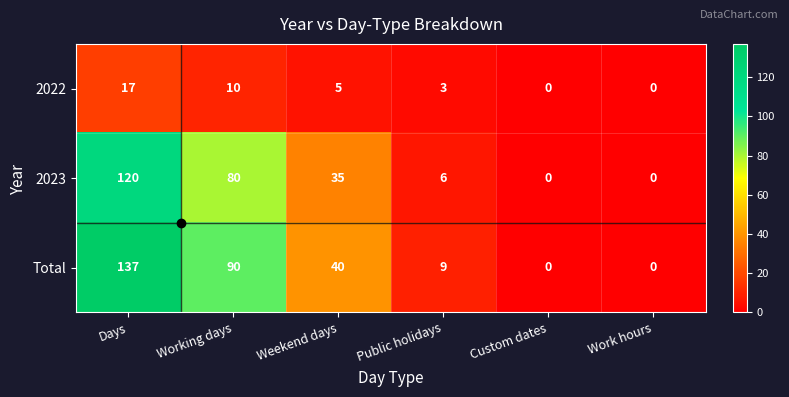

How many data points does each series have?

6